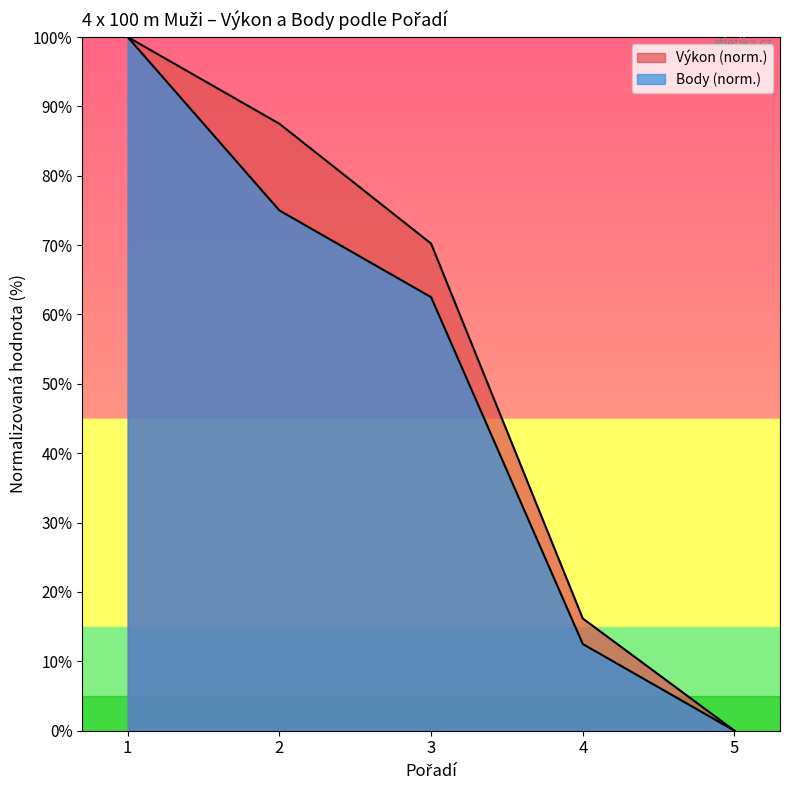

What is the spread (max minus min) of values at 2?

12.5